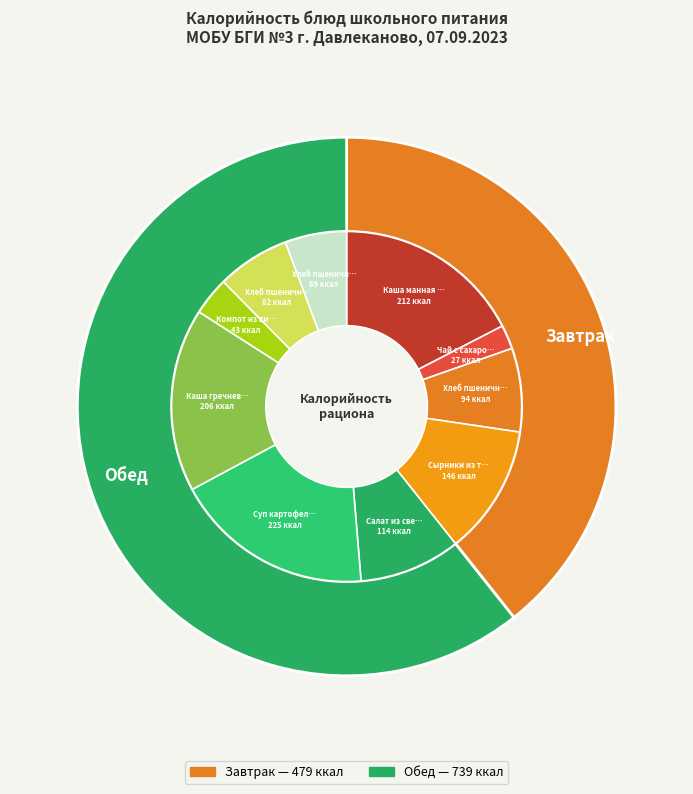

What is the change in value from Салат из свеклы на растительном масле to Каша гречневая рассыпчатая с мясом?

+92